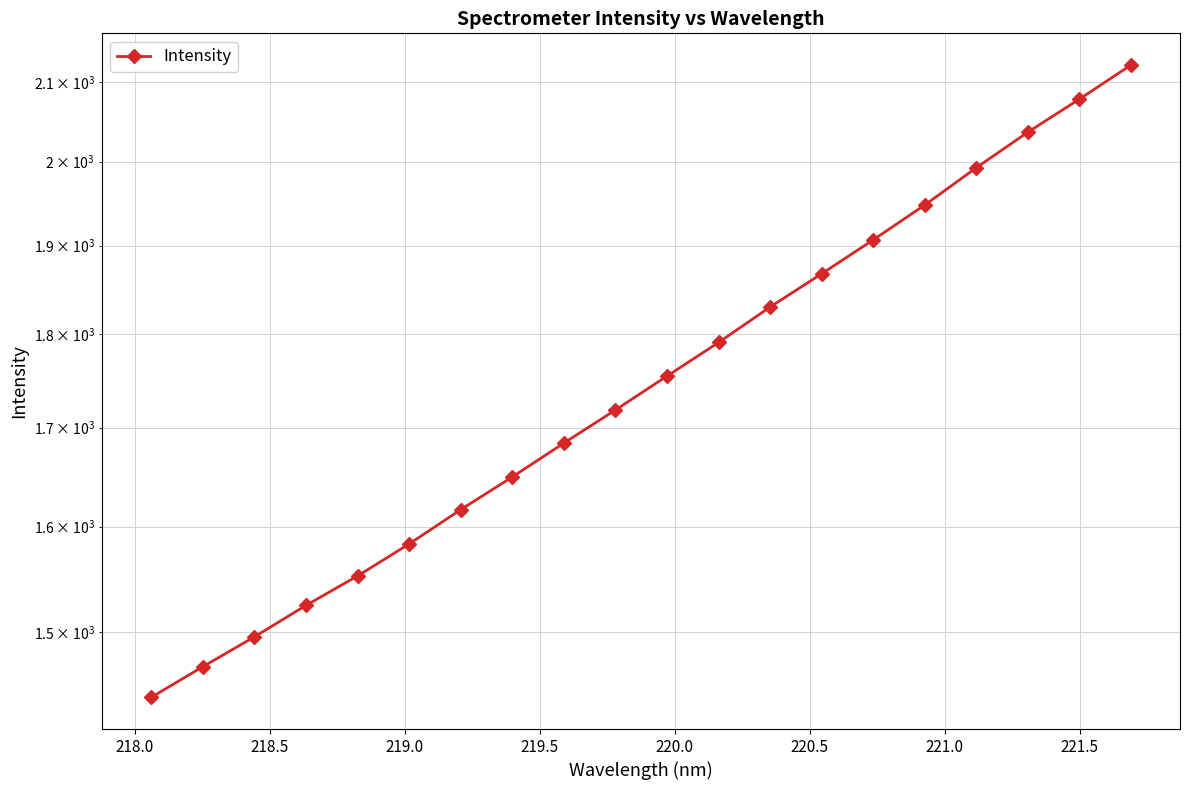

What is the smallest value displayed?

1441.5